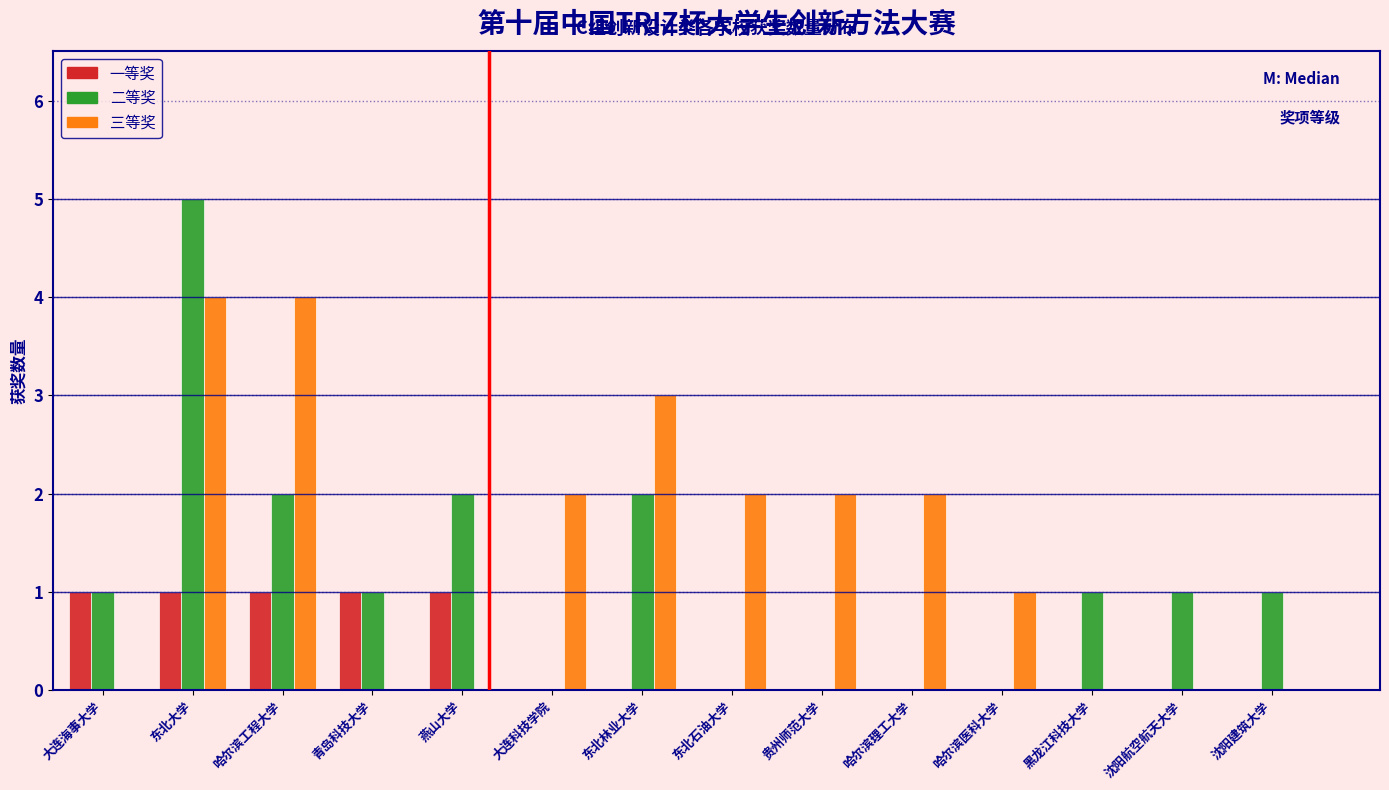

The value of 三等奖 at 东北大学 is 6. True or false?

False